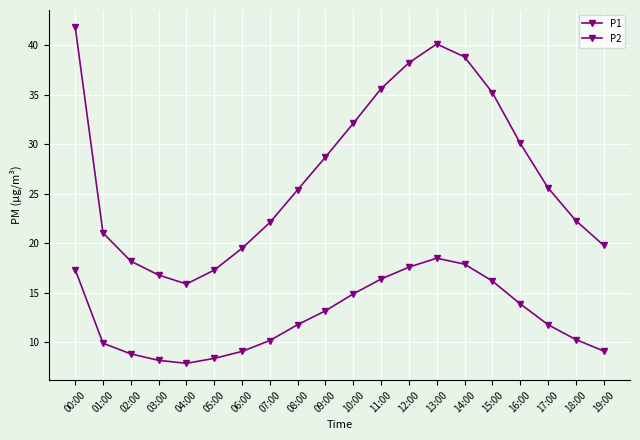

Reading left to right, what are all the values shown in this chart?

P1: 41.8	21.1	18.2	16.8	15.9	17.3	19.5	22.1	25.4	28.7	32.1	35.6	38.2	40.1	38.8	35.2	30.1	25.6	22.3	19.8
P2: 17.4	9.9	8.8	8.2	7.9	8.4	9.1	10.2	11.8	13.2	14.9	16.4	17.6	18.5	17.9	16.2	13.9	11.8	10.3	9.2